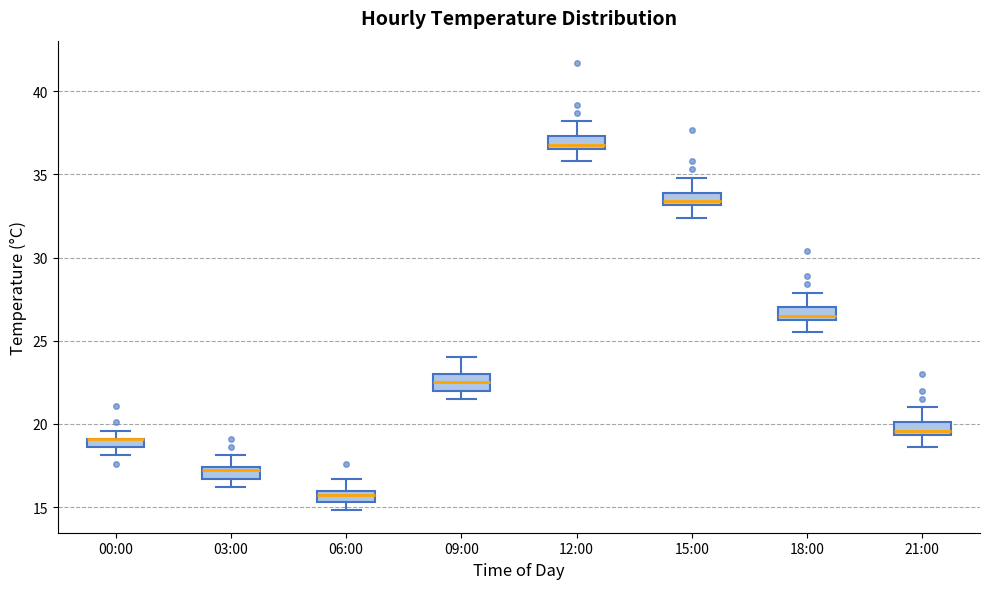

Where is the lower edge of the box for 12:00 on the y-axis? The values are not printed on the chart, so give them approximately, as read against the axis.

36.5